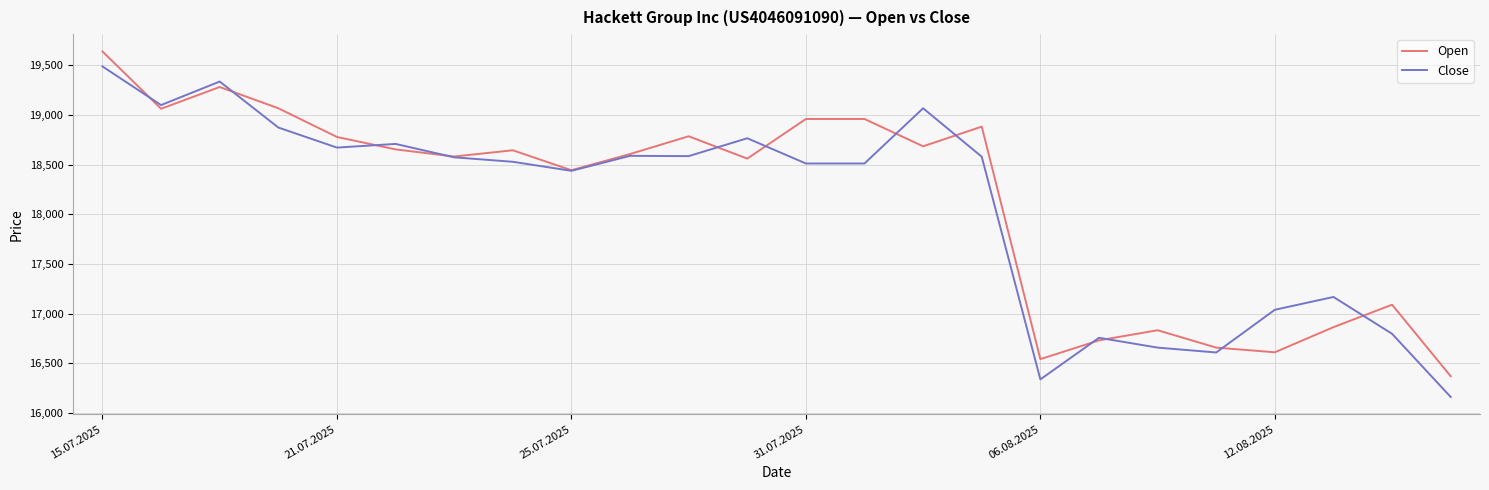

Which series has the widest spread of values?

Close